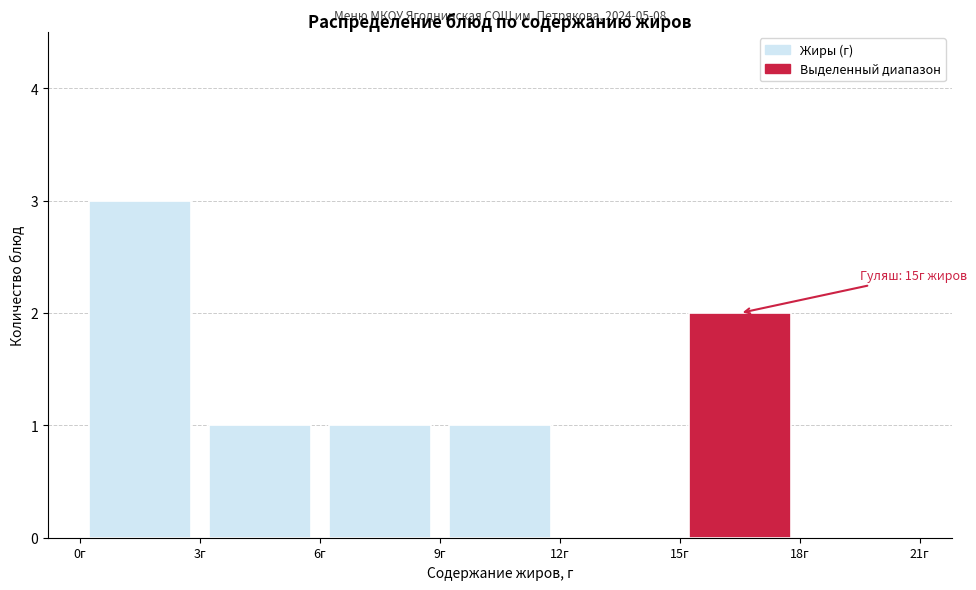

Over which range of the x-axis is the bar tallest?

0 to 3